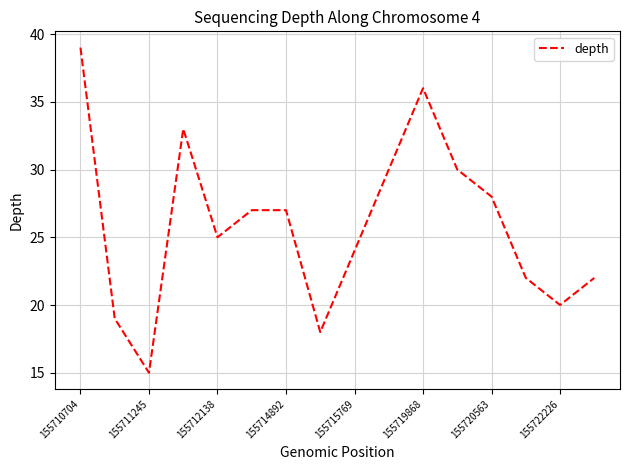

Reading left to right, extract all data points from this chart.

39	19	15	33	25	27	27	18	24	30	36	30	28	22	20	22